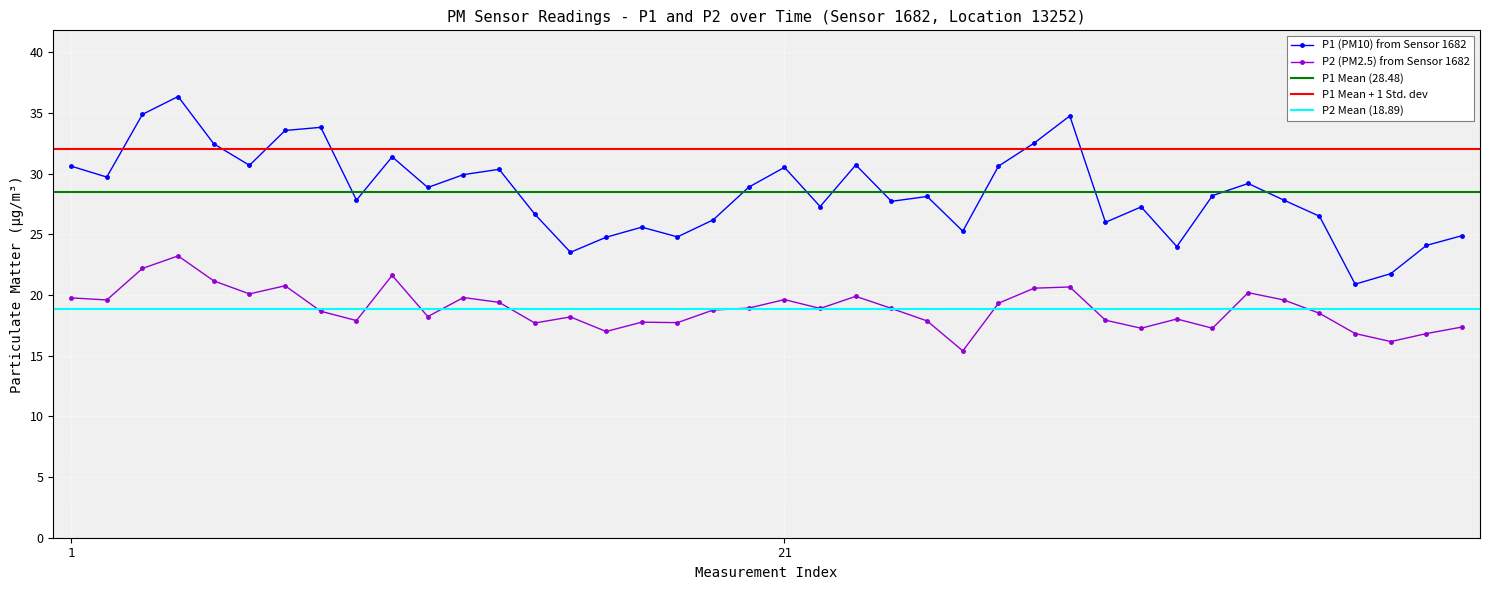

What is the difference between the maximum and minimum values in the P2 series?

7.8